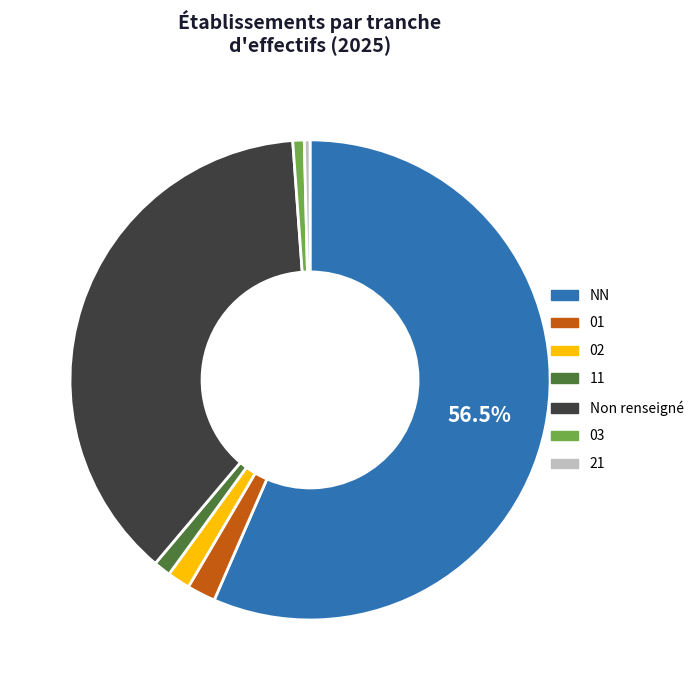

Which slice is the largest?

NN